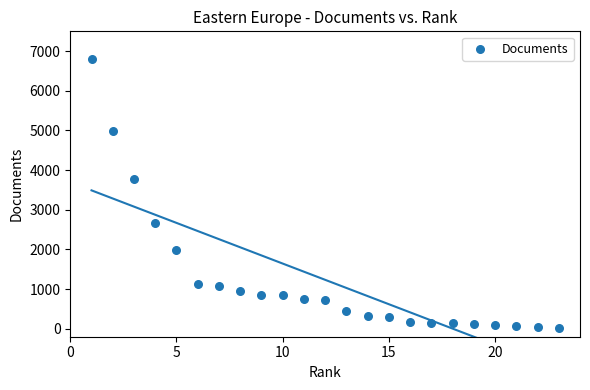

What is the range of X values (max minus min)?

22